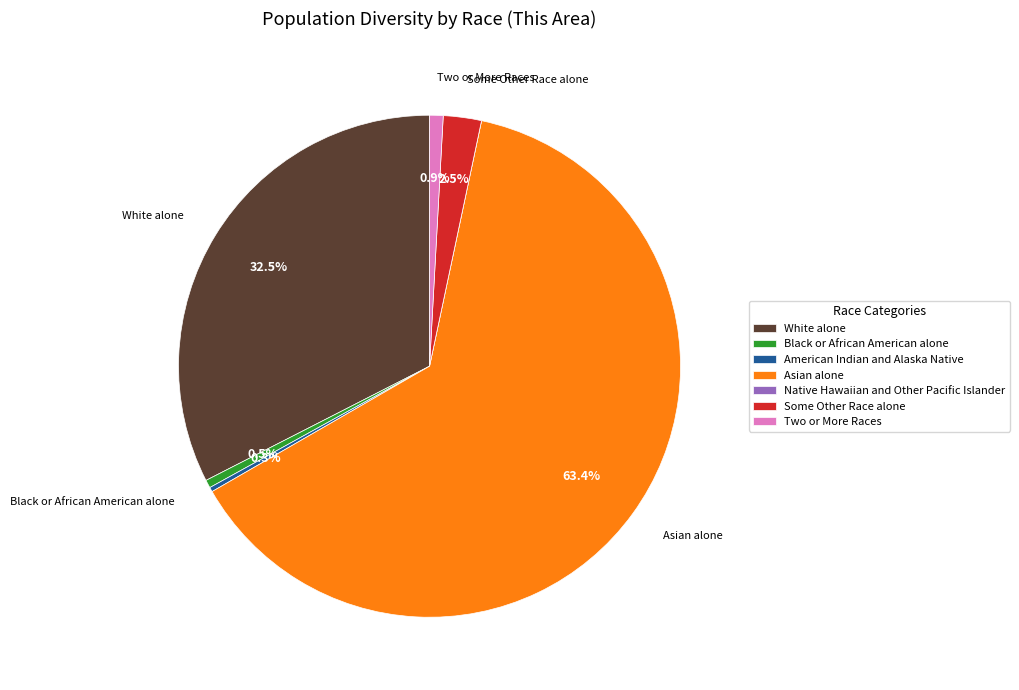

What is the largest slice in the pie chart?

Asian alone